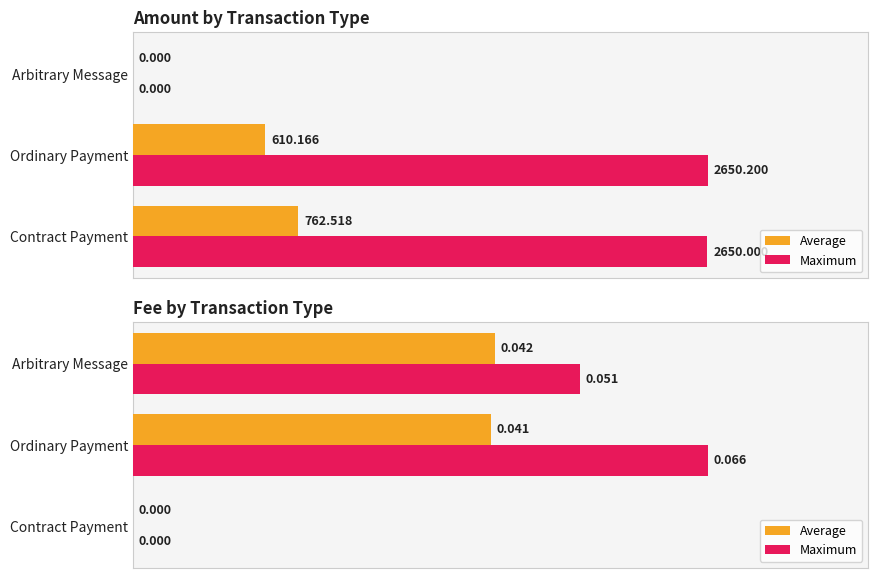

How many bars are there in each group?

2